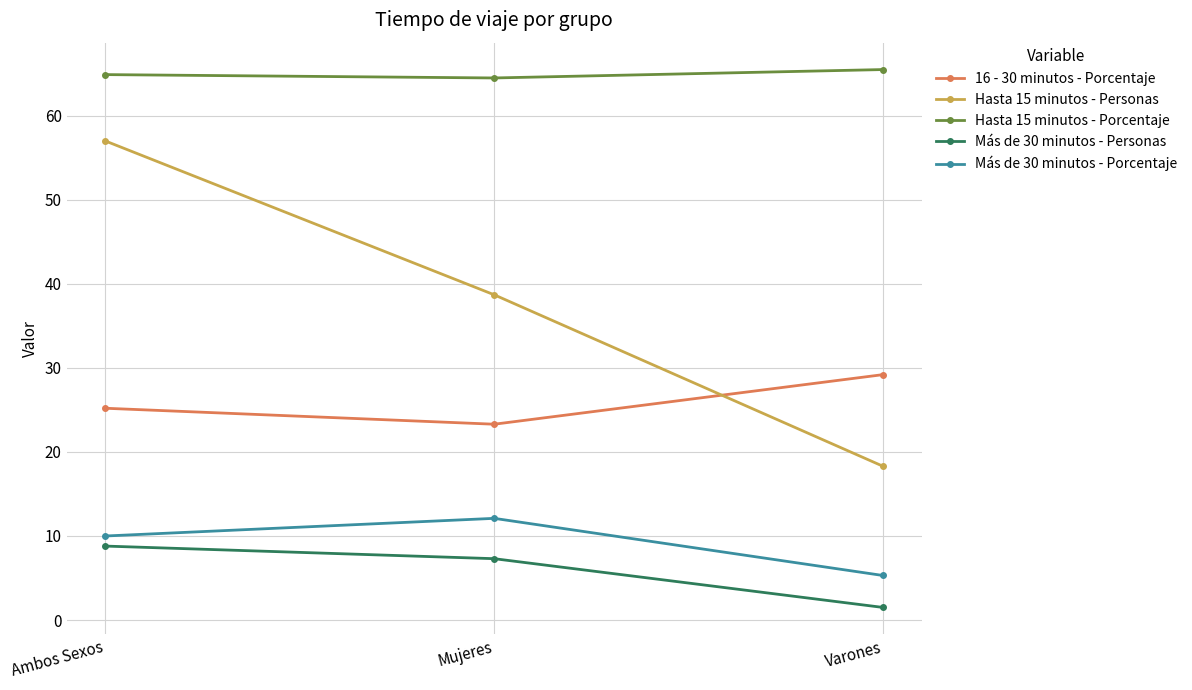

What is the minimum value for Hasta 15 minutos - Porcentaje?

64.5